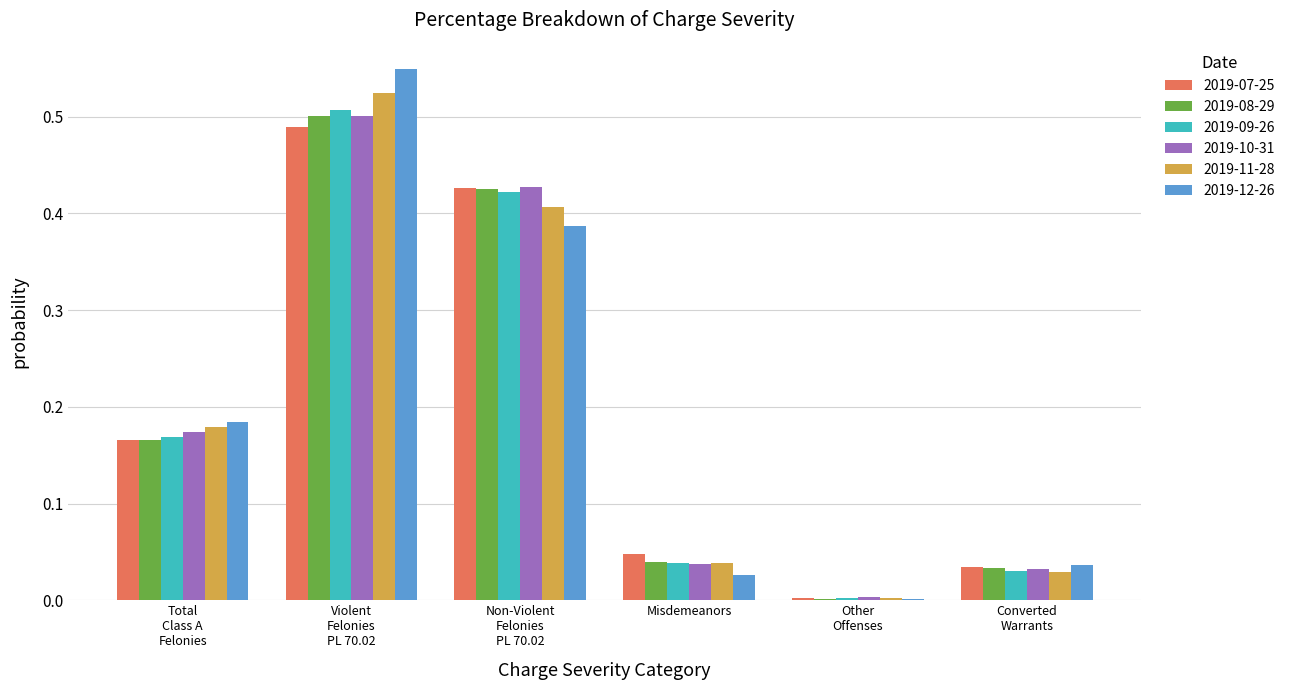

Which series has the largest range (max minus min)?

2019-12-26